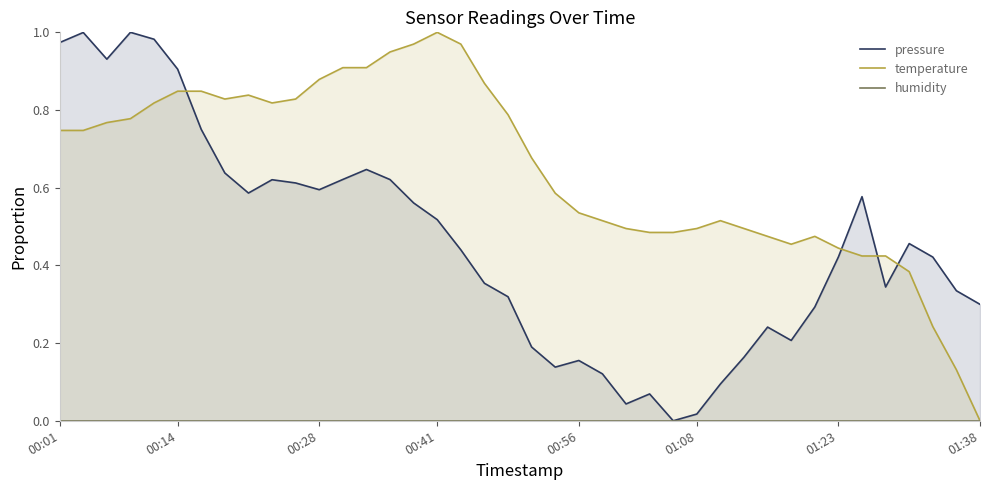

What is the average value of the temperature series?

0.6